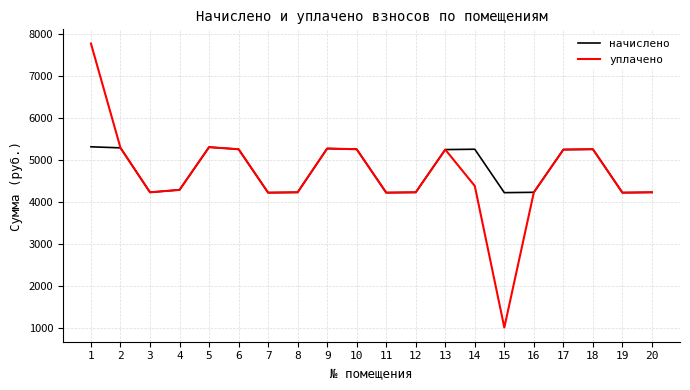

Which series has the largest range (max minus min)?

уплачено